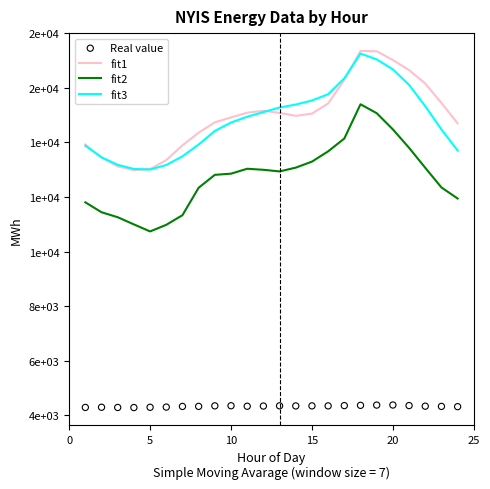

What is the total value across all series at 15?

41294